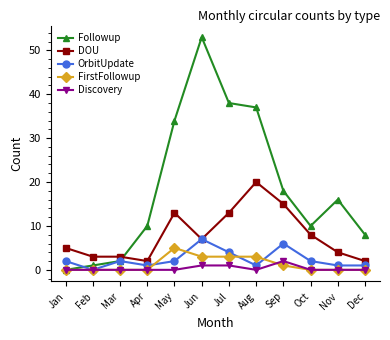

Which series has the largest range (max minus min)?

Followup